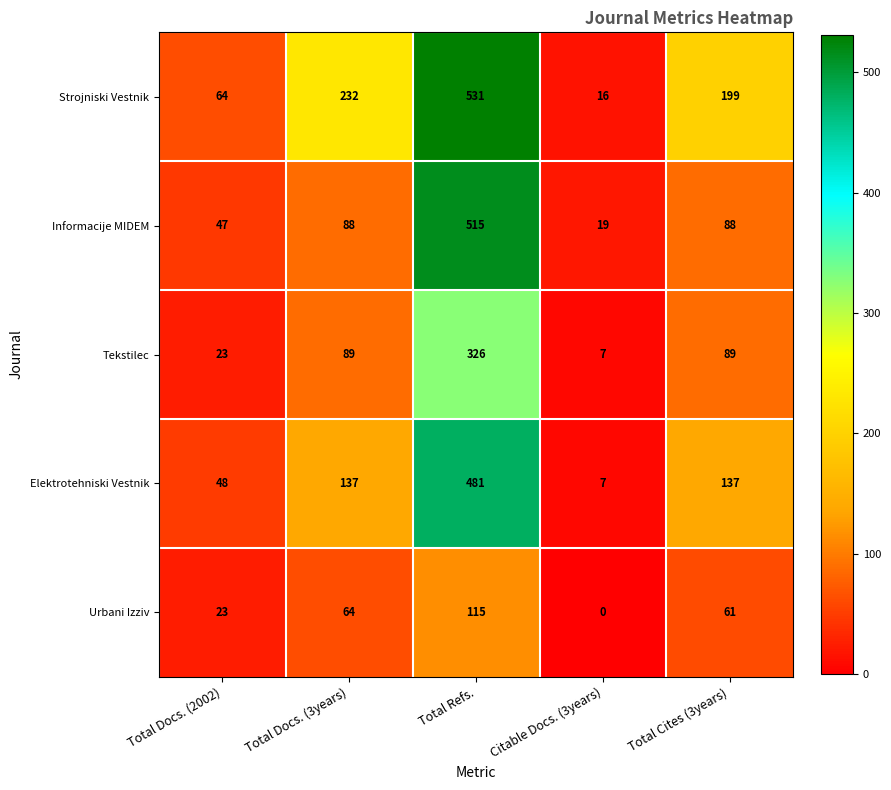

At which category is the sum across all series the highest?

Total Refs.